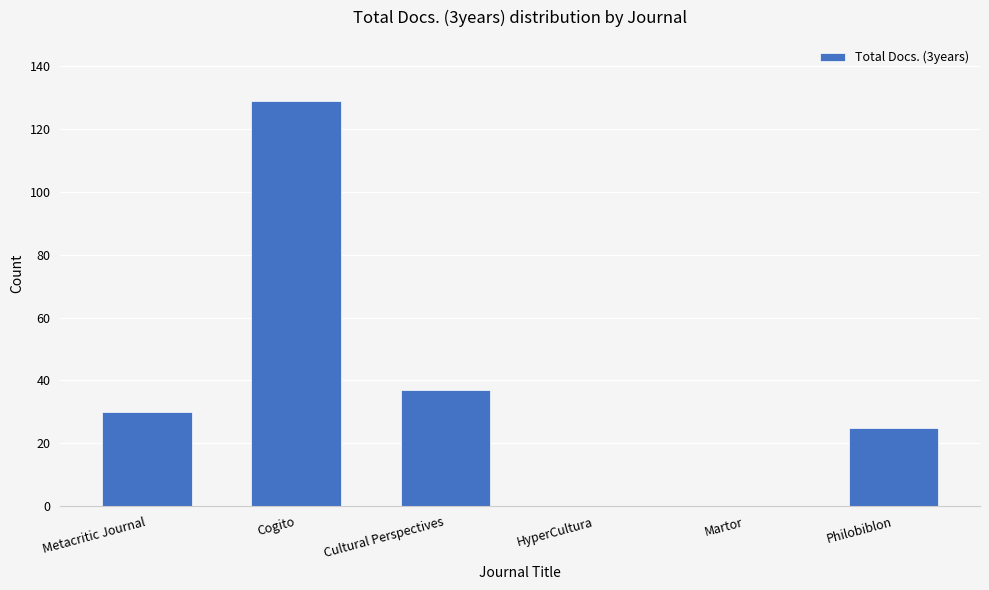

What is the sum of the values at Philobiblon and HyperCultura?

25